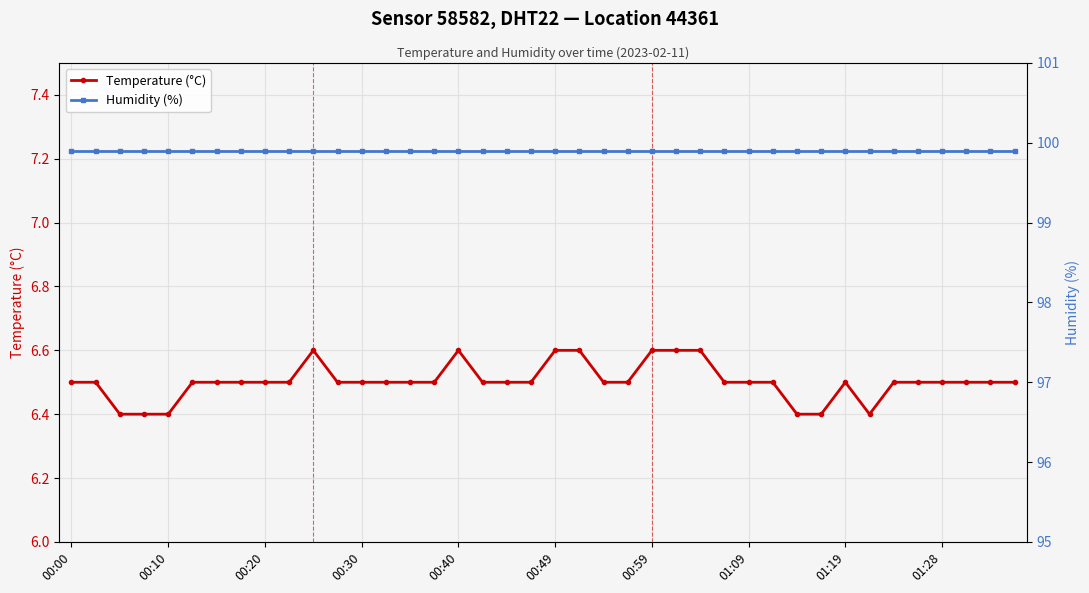

Count the number of categories in the chart.

40